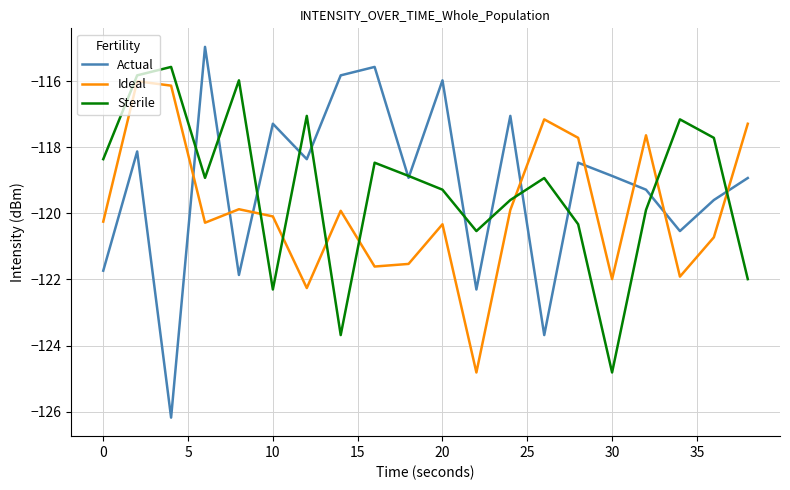

Which series has the widest spread of values?

Actual